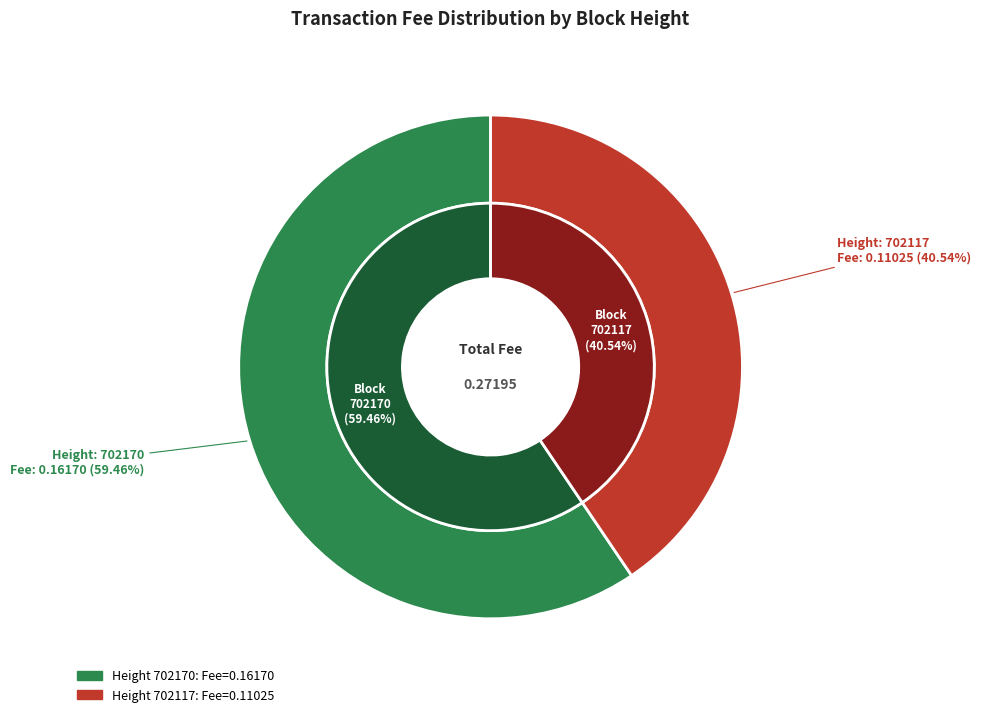

Which slice represents more than half of the pie?

702170